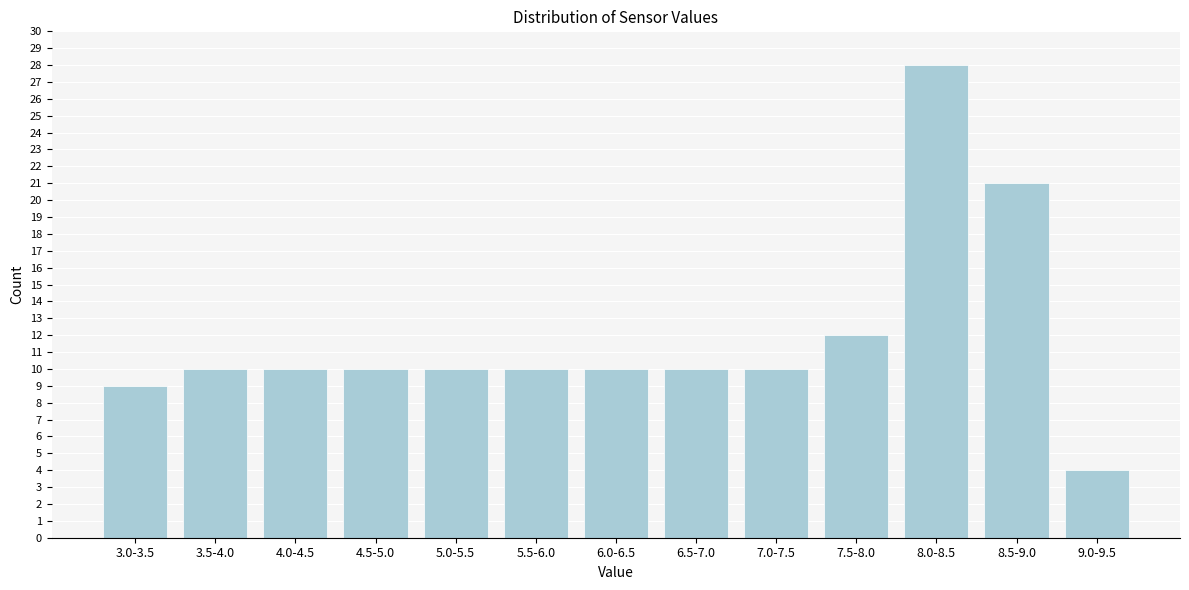

Reading left to right, transcribe all the data shown in this chart.

9	10	10	10	10	10	10	10	10	12	28	21	4